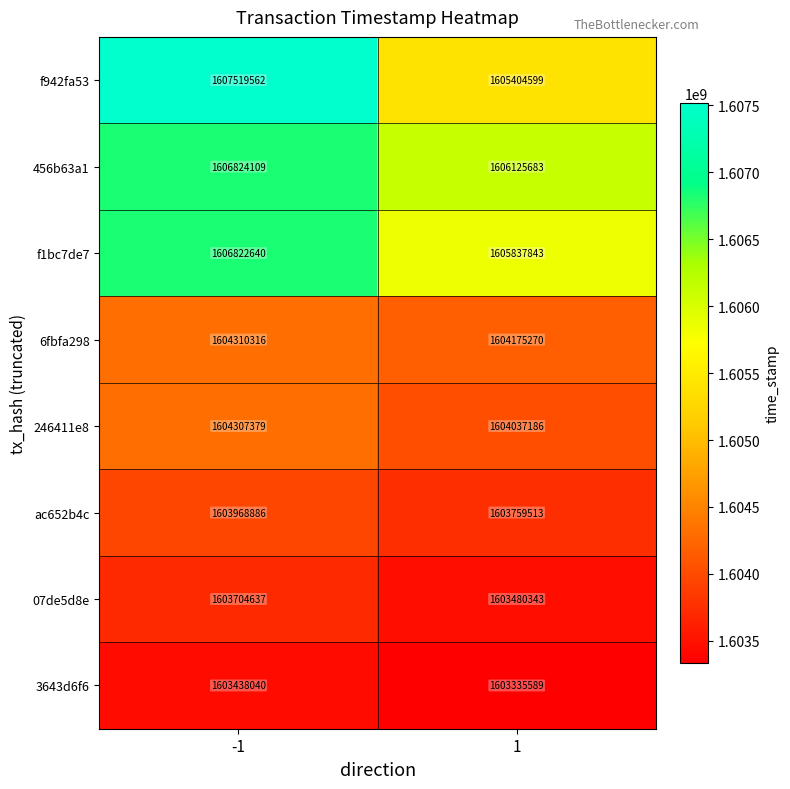

At which category is the sum across all series the highest?

-1